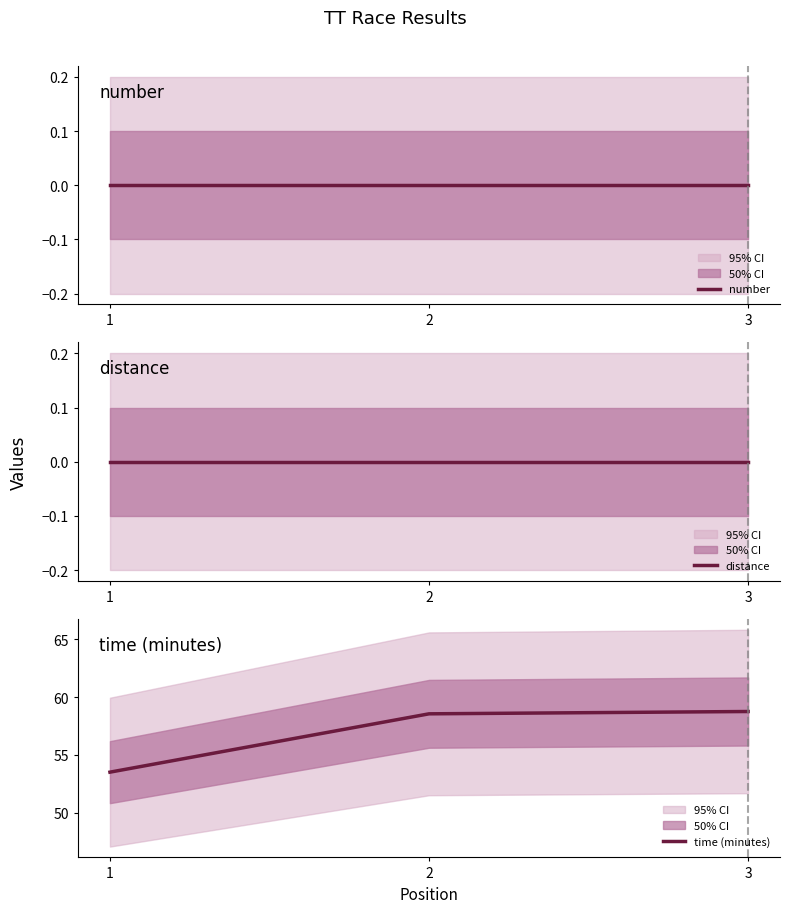

At which category is the sum across all series the highest?

3